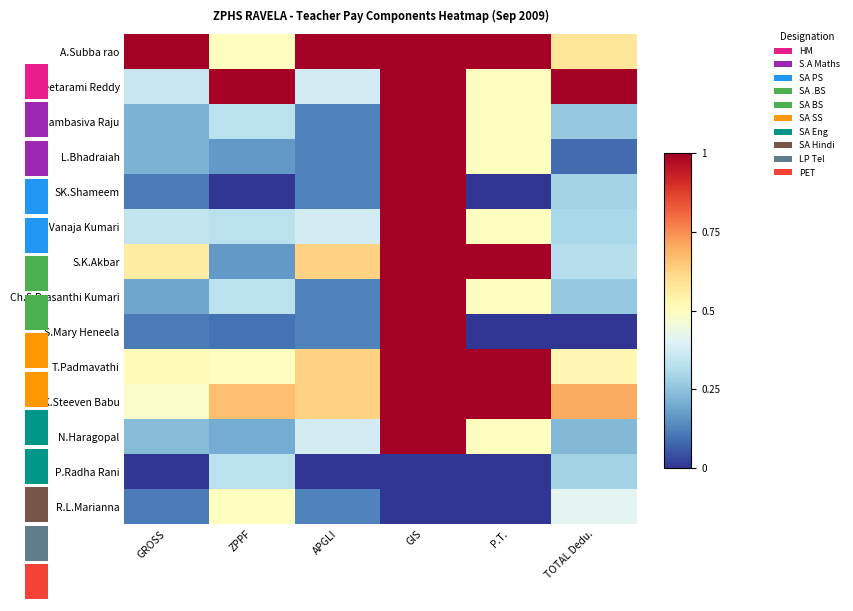

What is the sum of the B.Vanaja Kumari values at P.T. and GROSS?

0.8